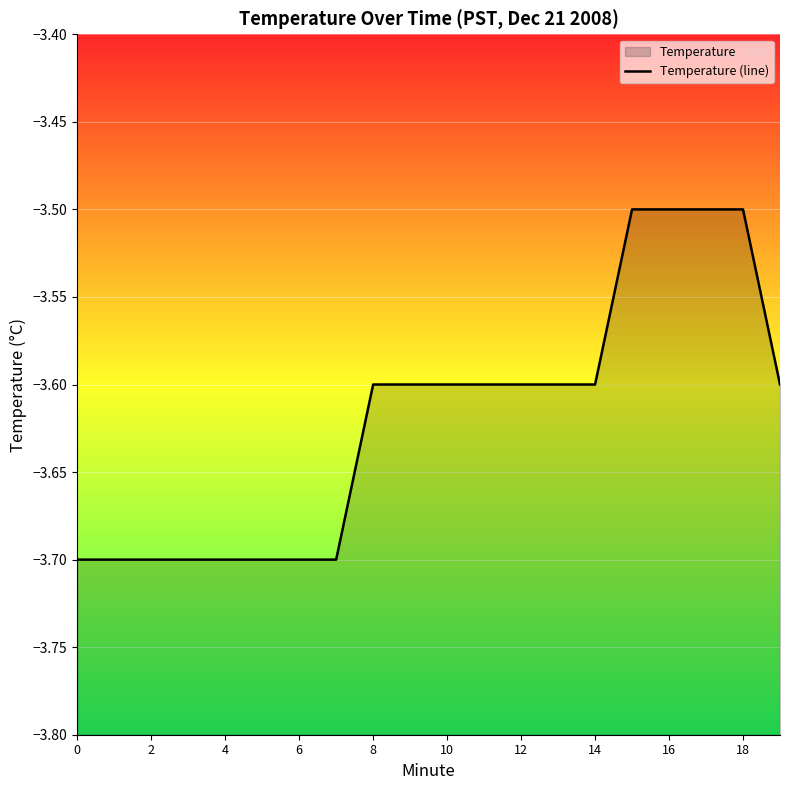

Where is the data nearest to the value -3?

15